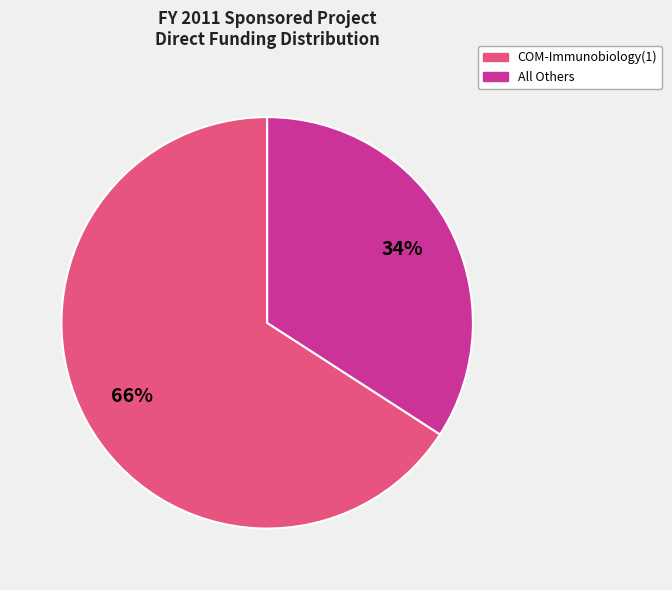

To the nearest percent, what is the average slice percentage?

50%